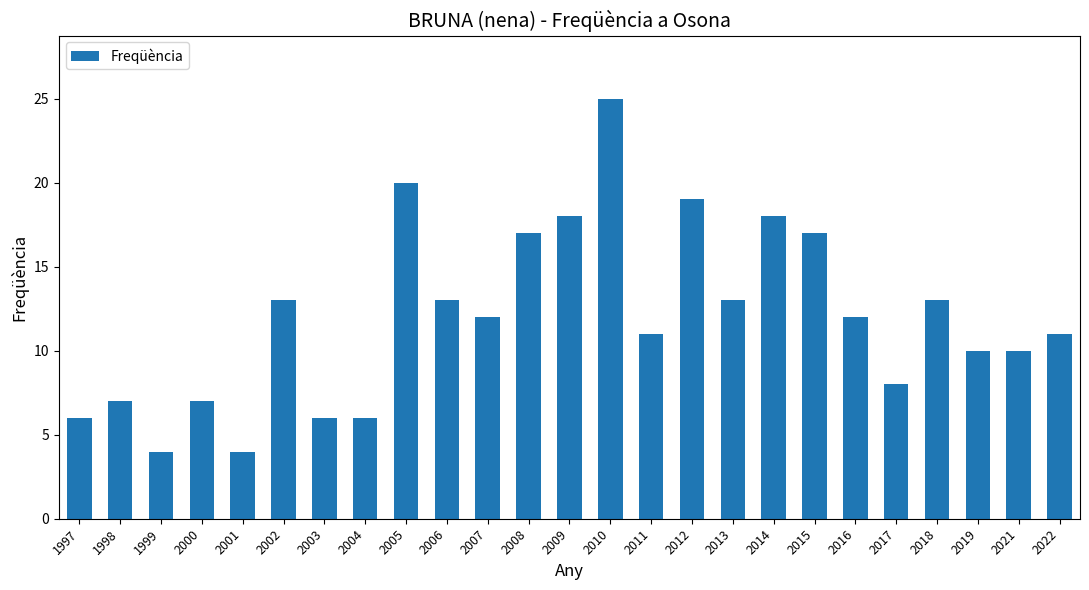

What is the difference between the maximum and minimum values?

21